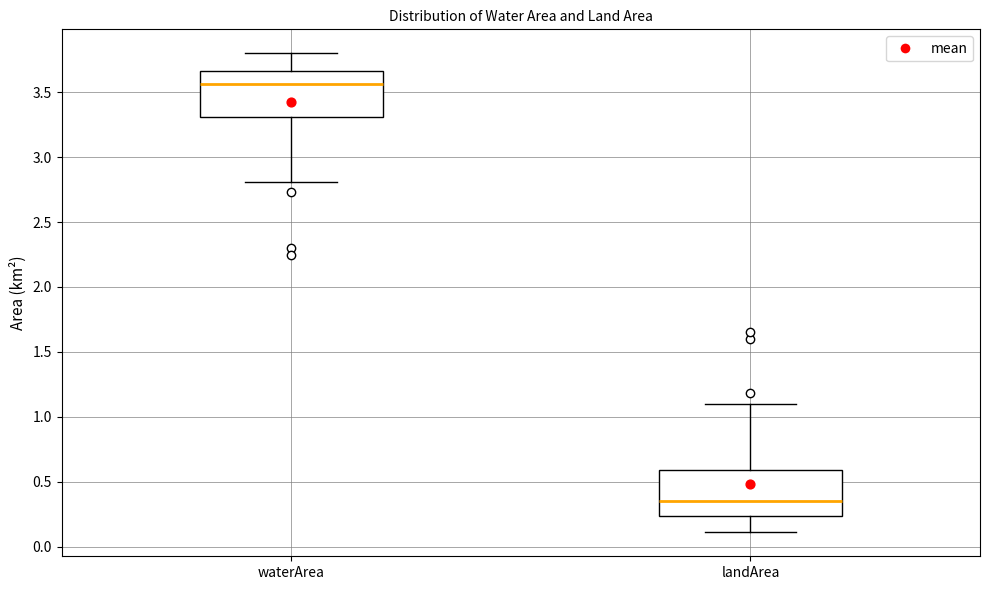

Where is the upper edge of the box for landArea on the y-axis? The values are not printed on the chart, so give them approximately, as read against the axis.

0.60